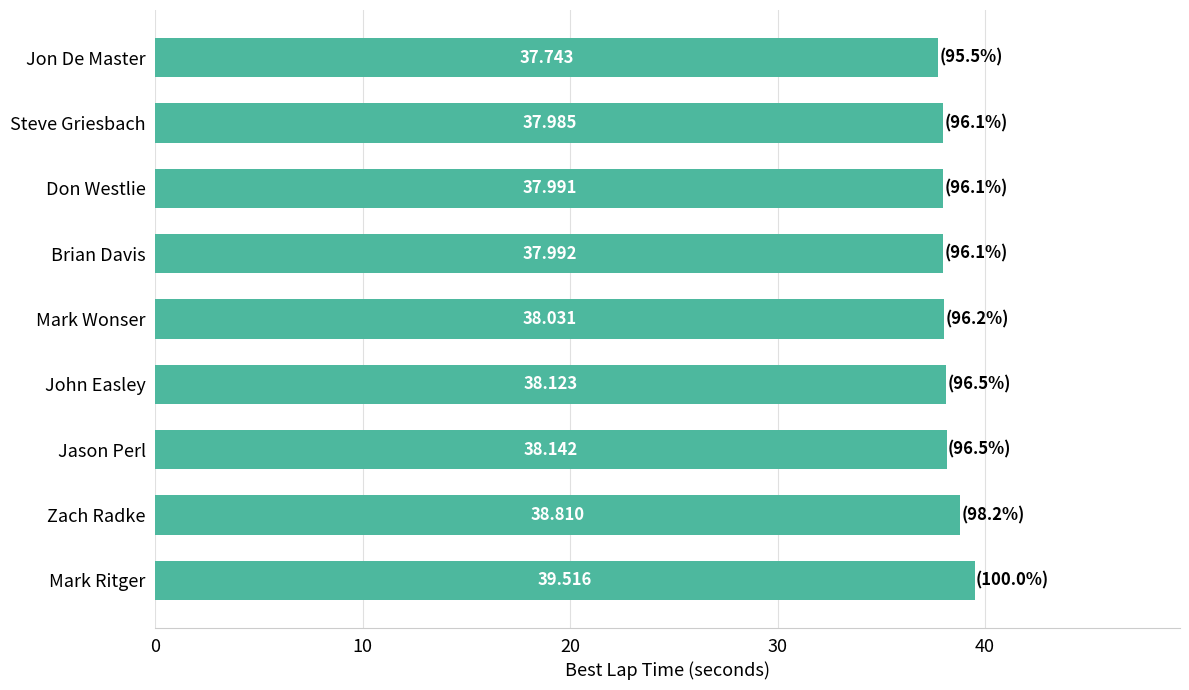

List the labels in order of value, smallest first.

Jon De Master, Steve Griesbach, Don Westlie, Brian Davis, Mark Wonser, John Easley, Jason Perl, Zach Radke, Mark Ritger